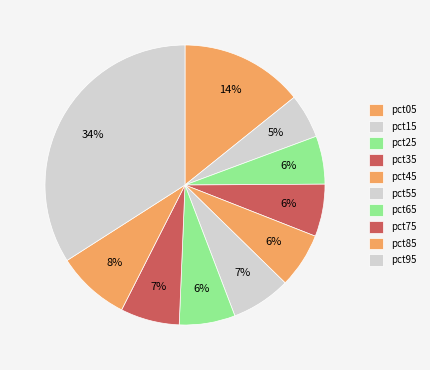

Do pct45 and pct55 together represent more than half of the pie?

No